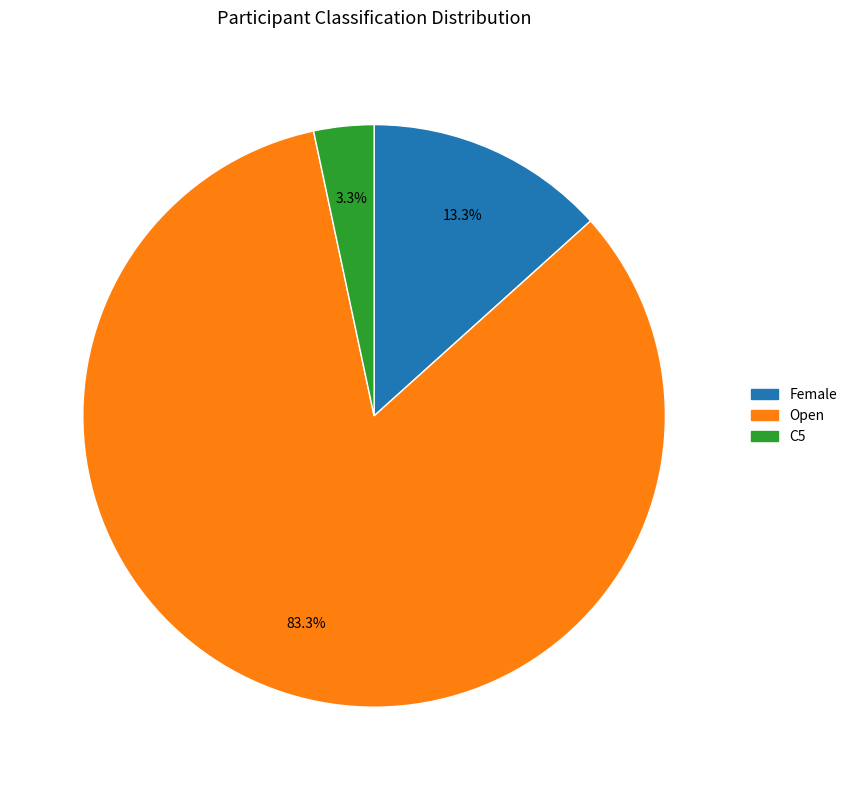

Rank the categories by value from lowest to highest.

C5, Female, Open